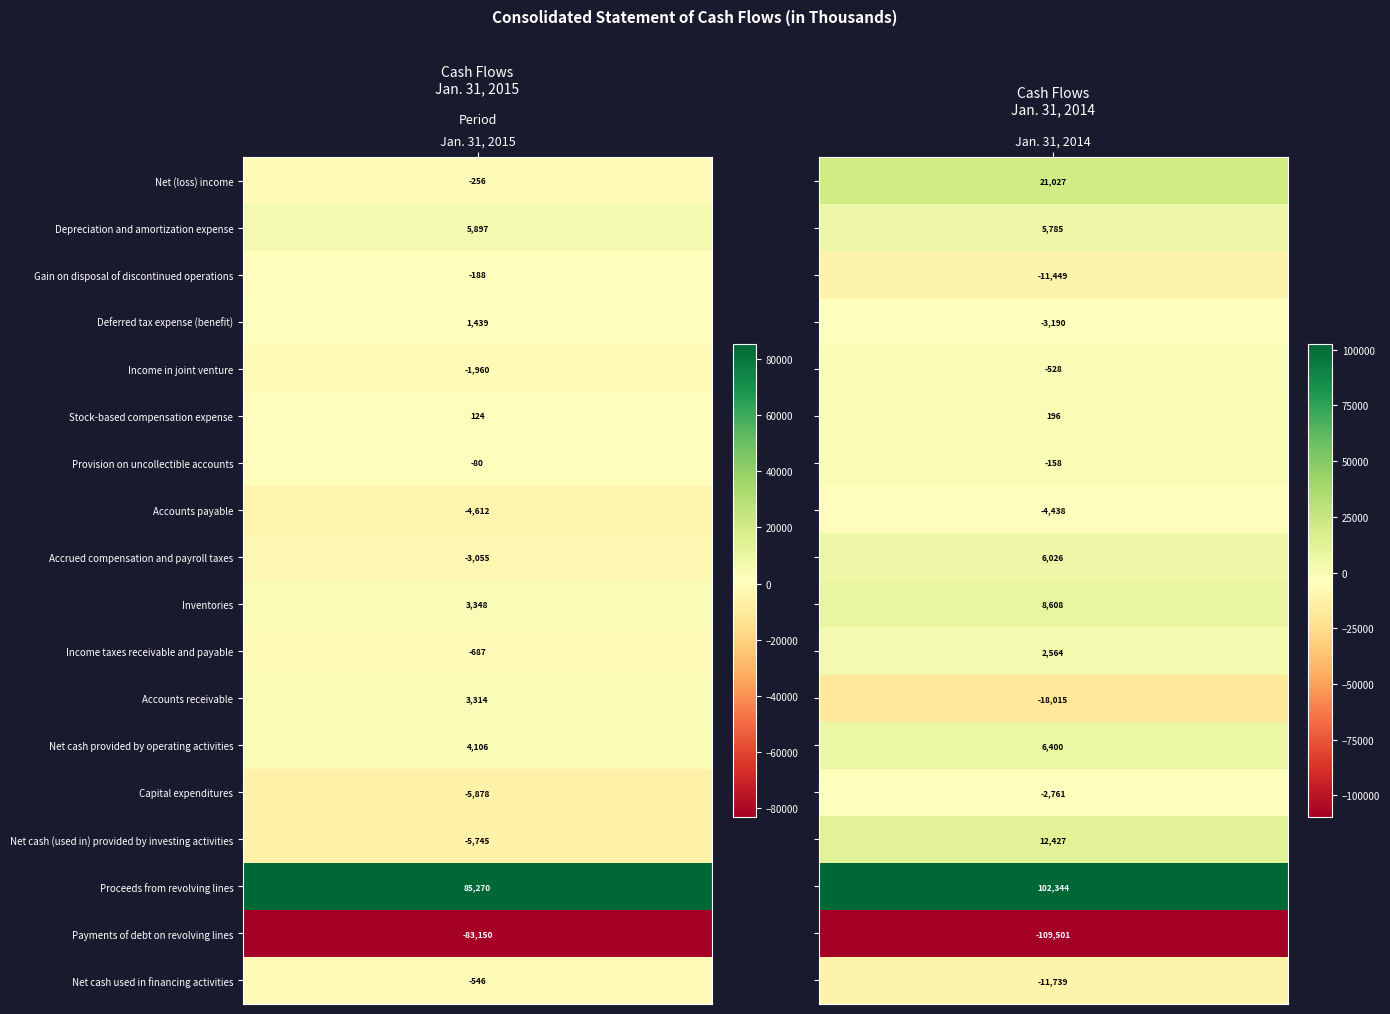

True or false: Net (loss) income has a value of 36332 at Jan. 31, 2014.

False